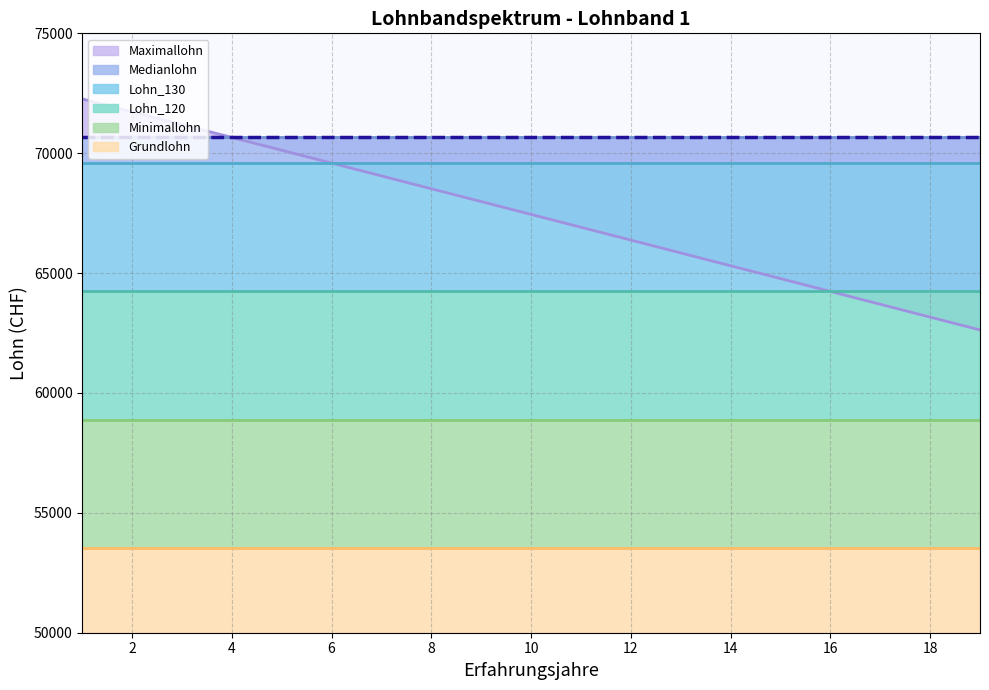

How many distinct data groups are displayed?

6